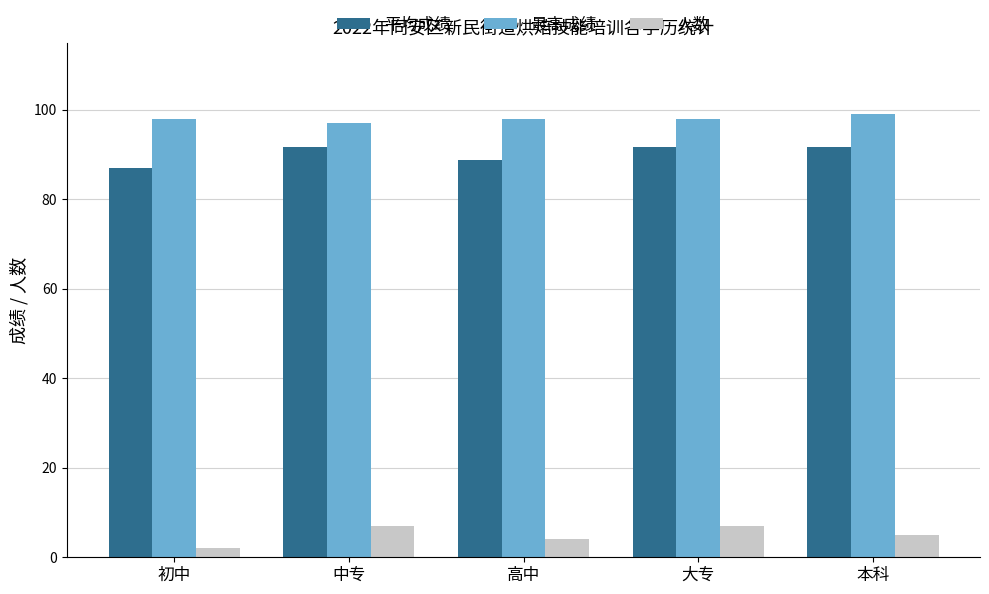

Count the 人数 values in the range 4 to 7.

4